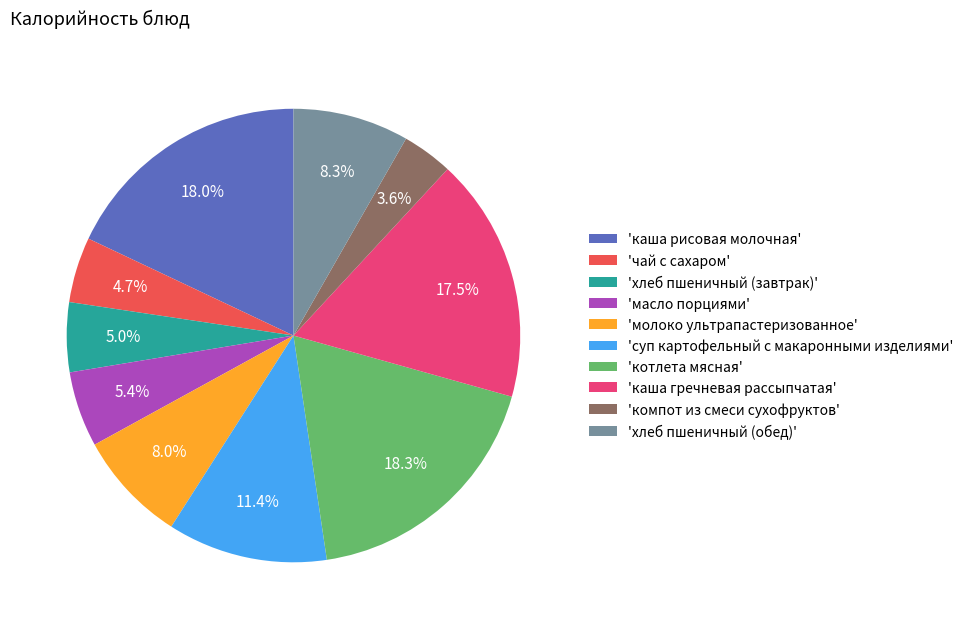

What is the smallest slice in the pie chart?

'компот из смеси сухофруктов'